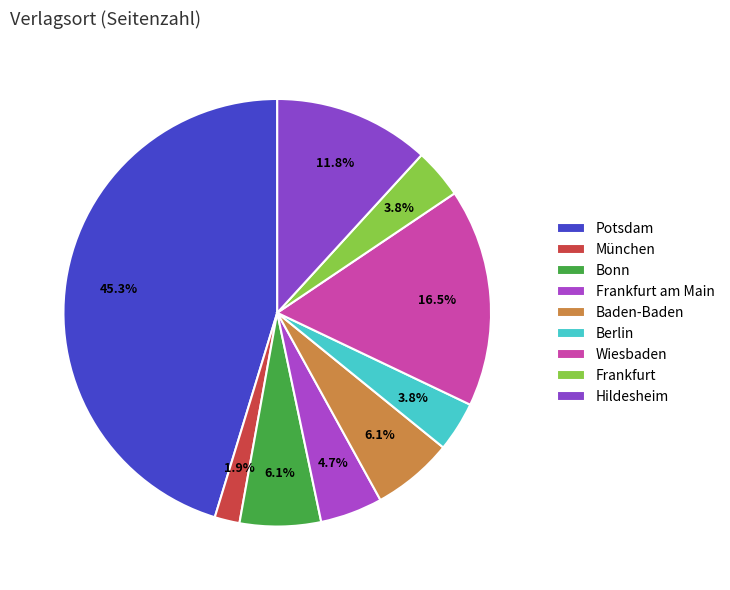

How many slices are in this pie chart?

9